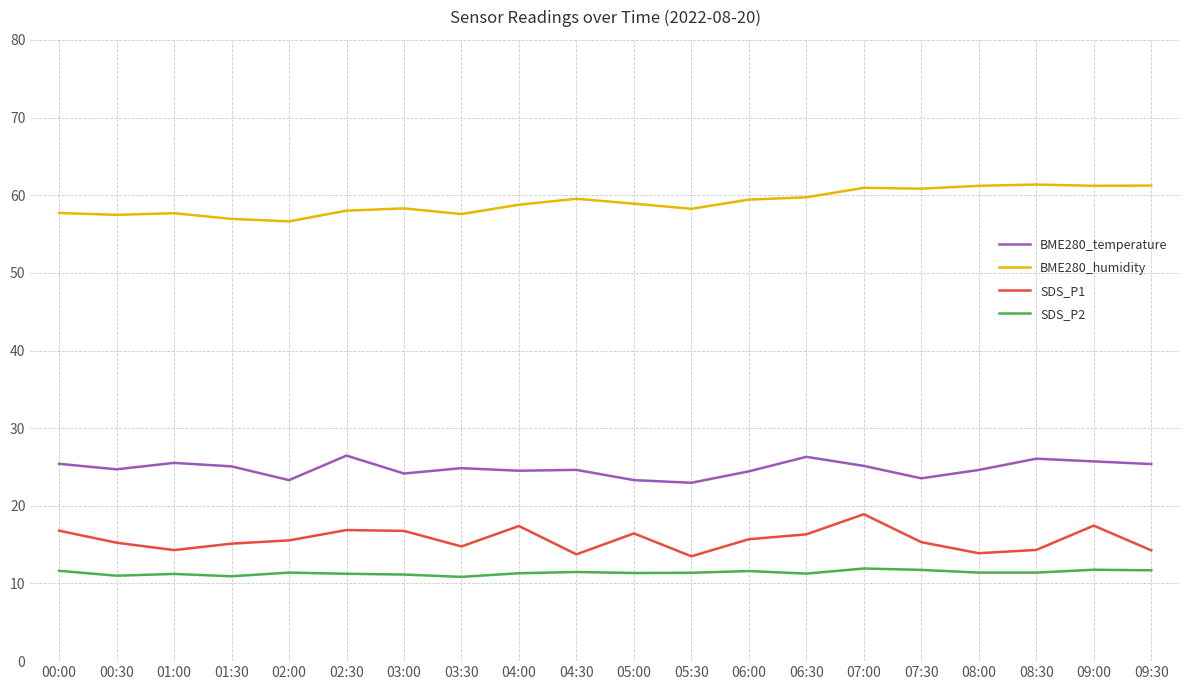

At 01:30, list the series in order from smallest to largest.

SDS_P2, SDS_P1, BME280_temperature, BME280_humidity